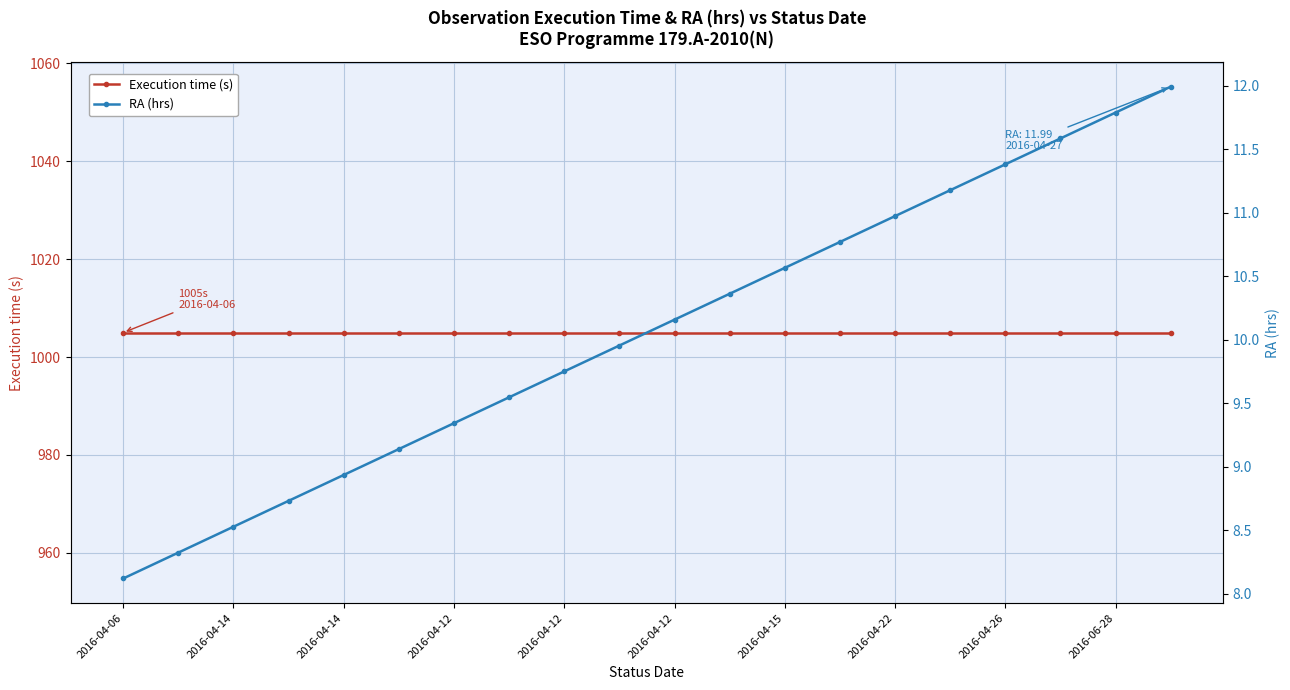

What are all the series names shown in the legend?

Execution time (s), RA (hrs)